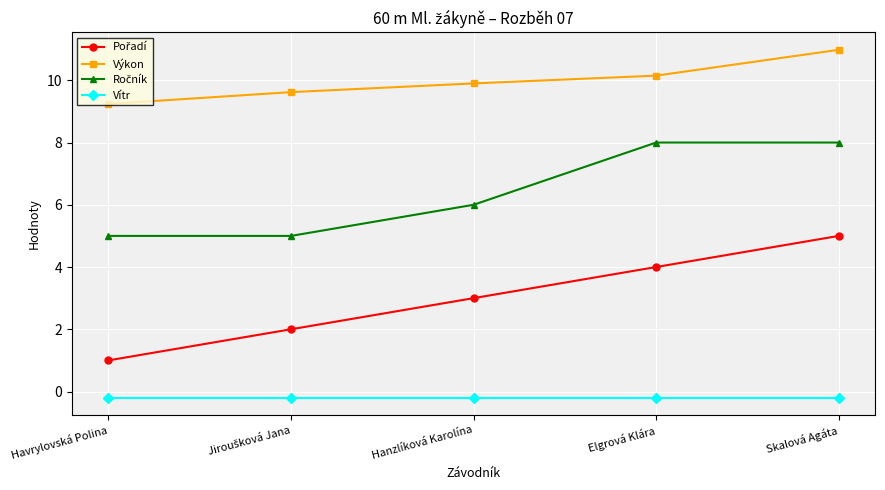

The value of Výkon at Hanzlíková Karolína is 15.1. True or false?

False